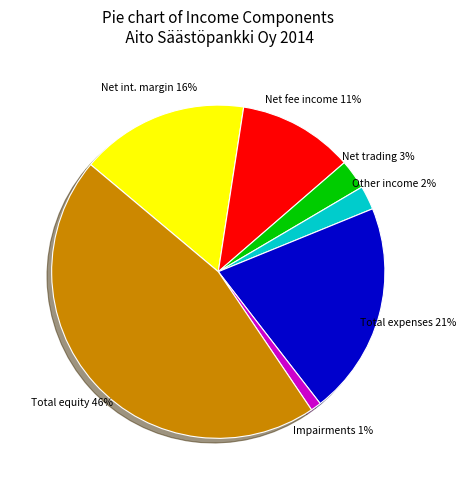

What percentage is the Other income slice, to the nearest percent?

2%